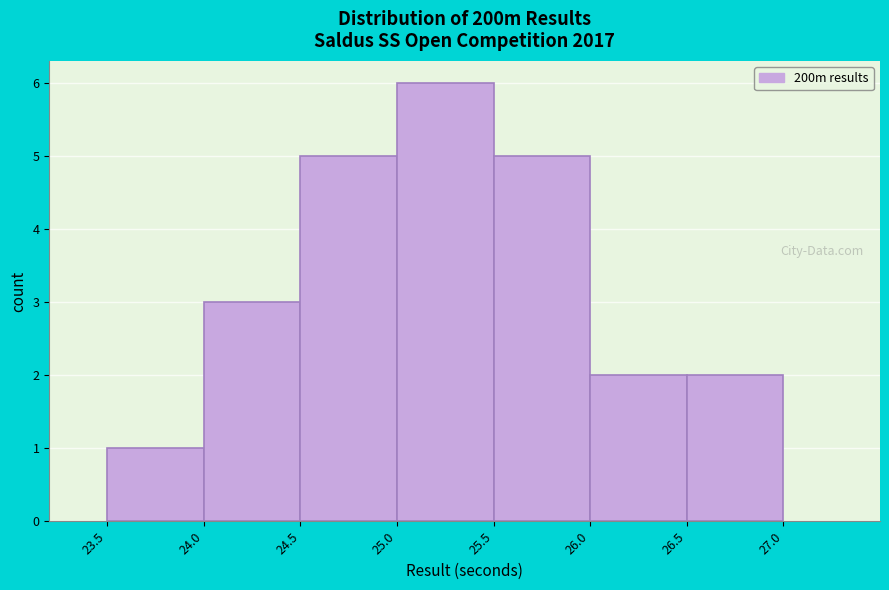

Over which range of the x-axis is the bar tallest?

25.0 to 25.5